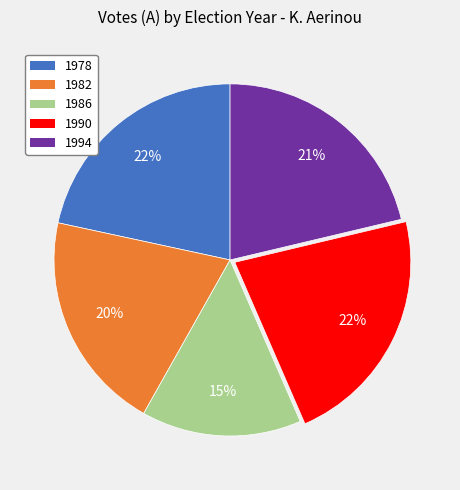

The 1978 slice represents 11% of the pie. True or false?

False